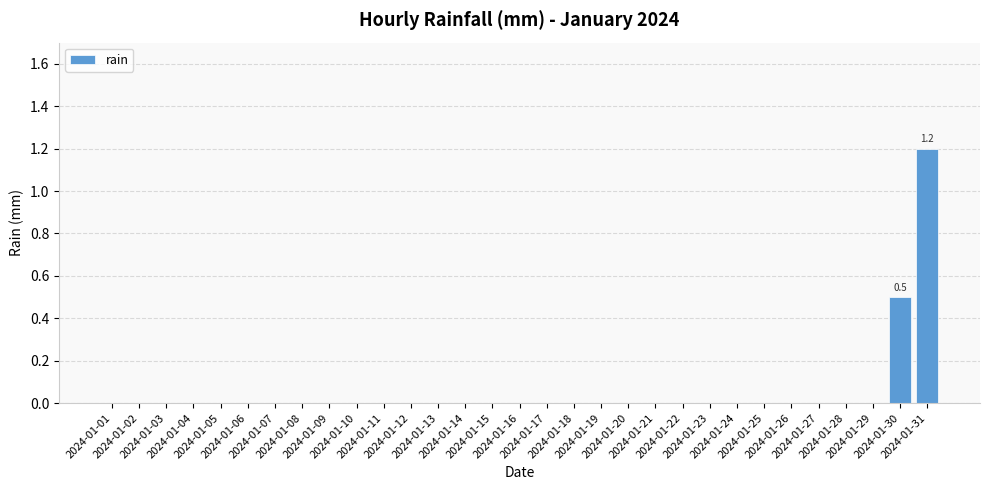

How many series are shown in this chart?

1